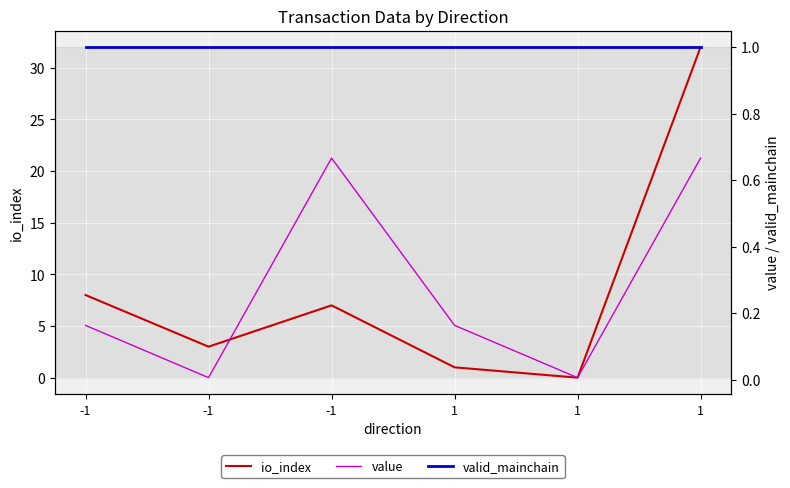

After their last crossing, which series has the higher values: io_index or valid_mainchain?

io_index